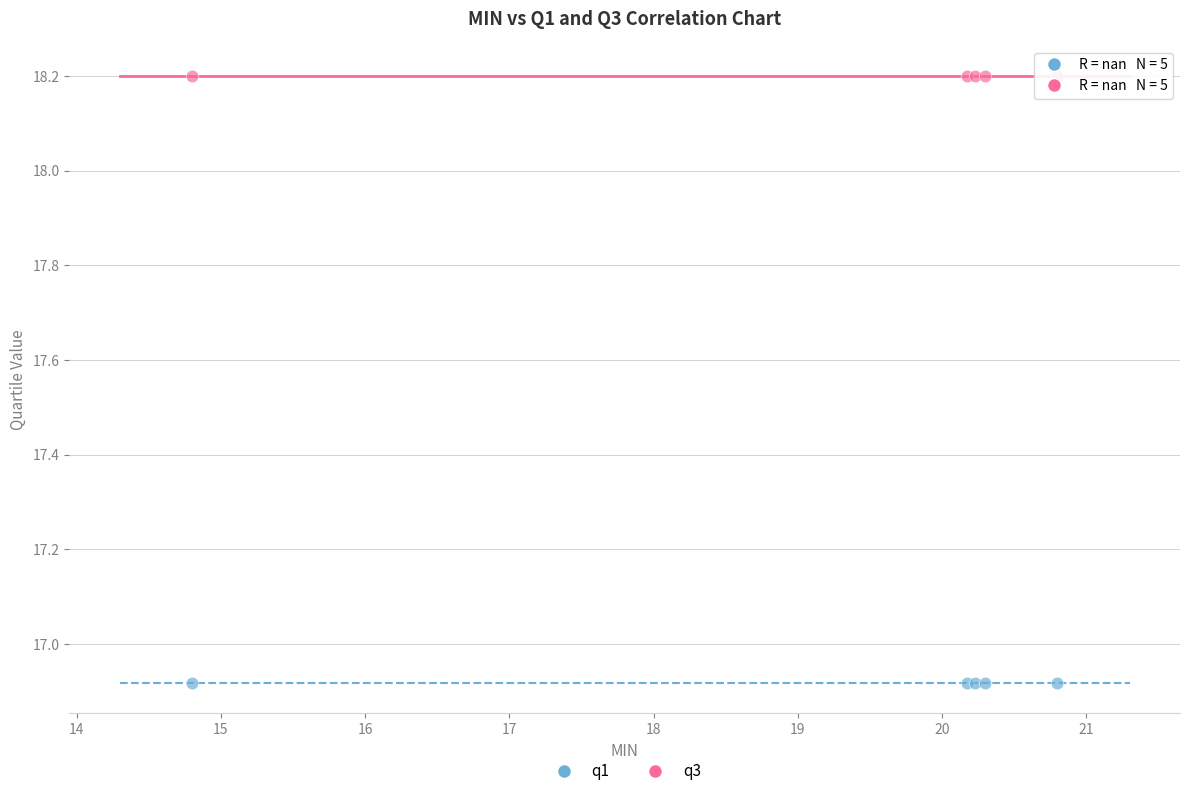

Which series contains the highest Y value?

q3